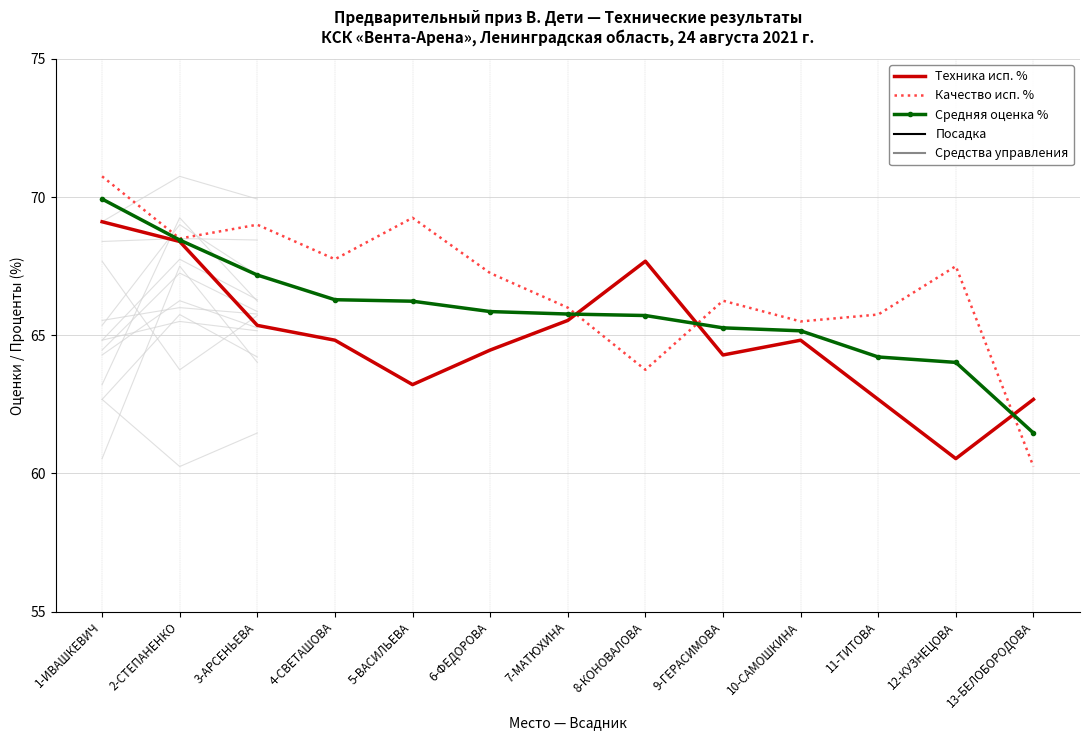

Between 2-СТЕПАНЕНКО and 6-ФЕДОРОВА, which series saw the biggest shift?

Техника исп. %